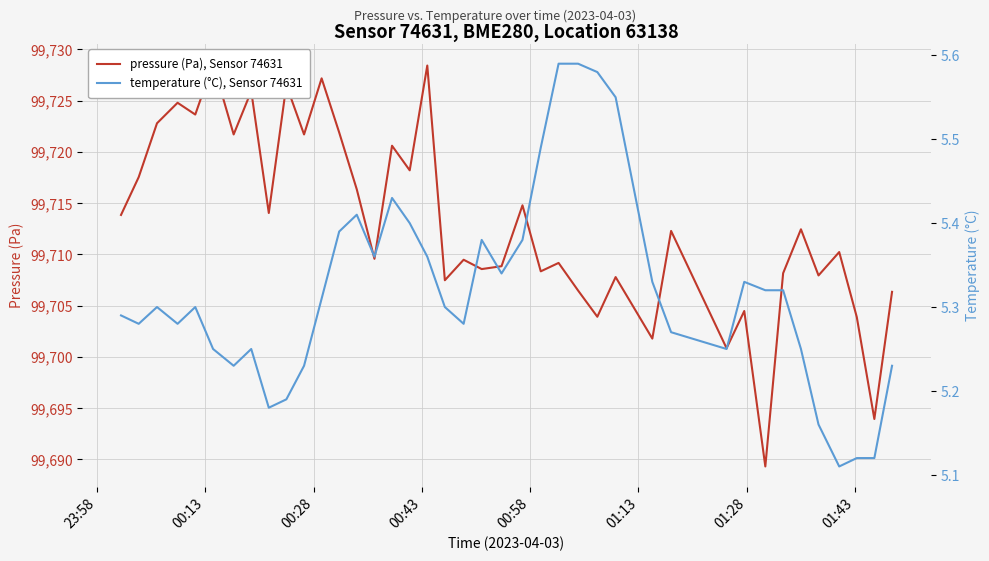

What is the difference between the second highest and minimum values in the temperature (°C), Sensor 74631 series?

0.5